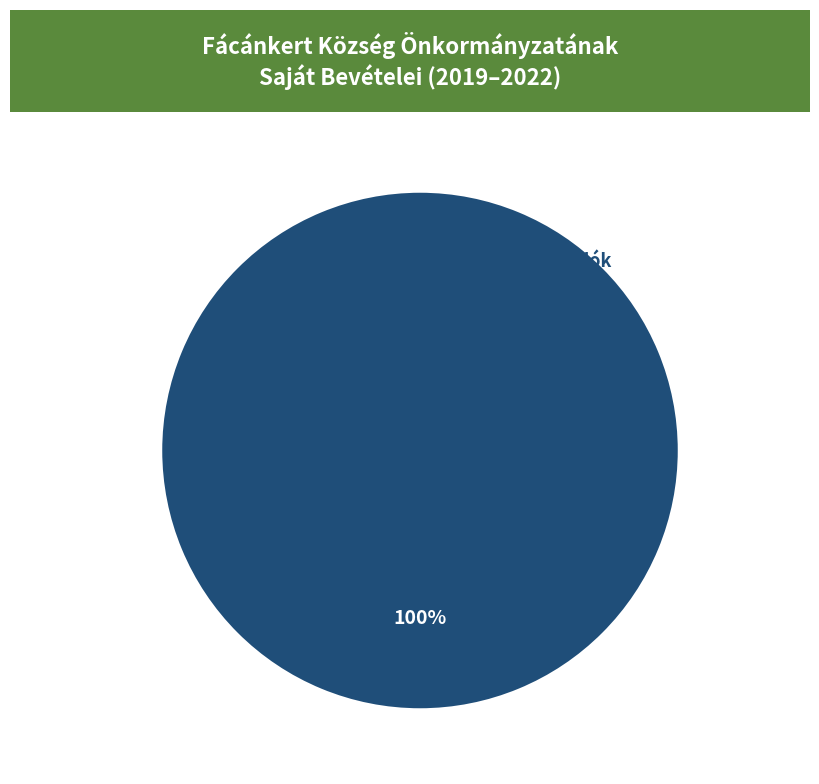

Is it true that Tárgyi eszközök, immateriális javak is 1% of the pie?

False